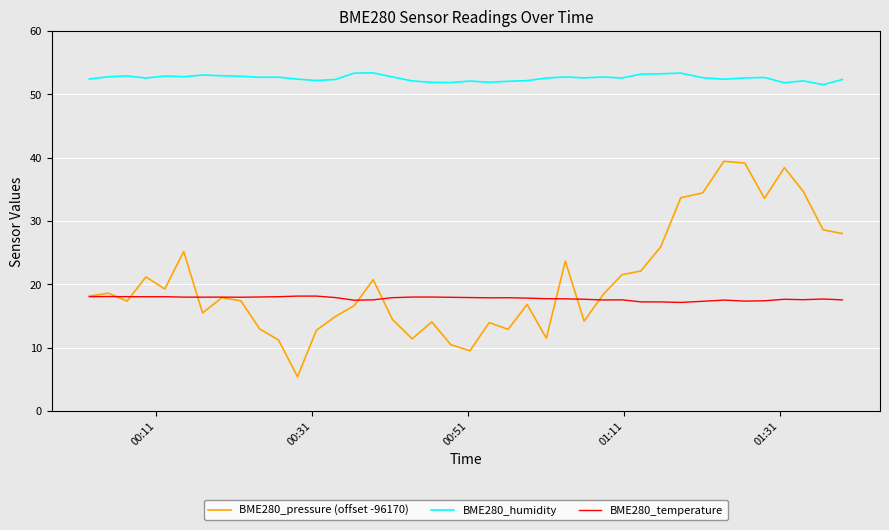

What is the greatest value displayed?

53.4